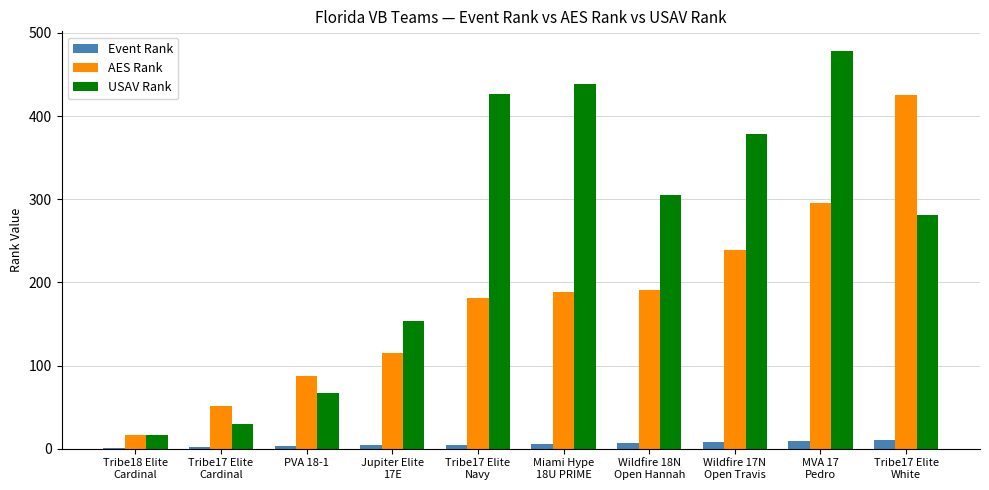

What is the difference between the USAV Rank values at Tribe17 Elite
Navy and MVA 17
Pedro?

52